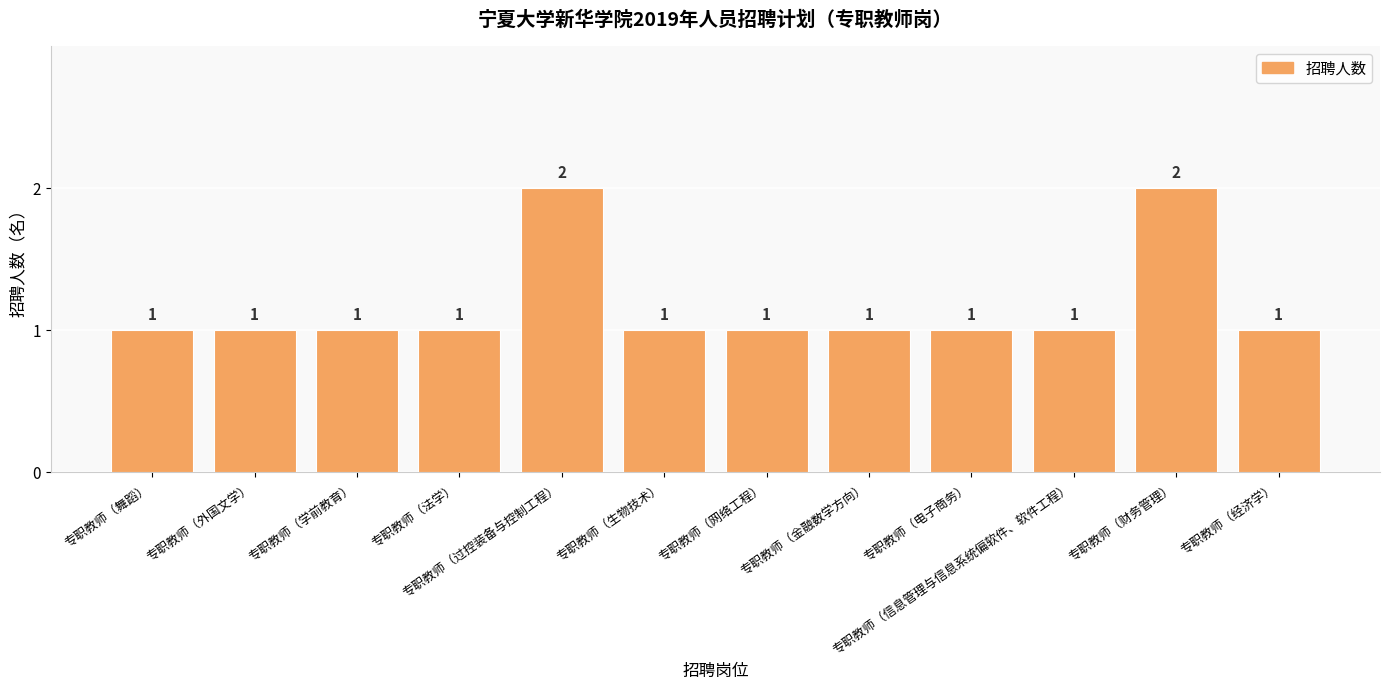

What is the difference between the second highest and minimum values?

1